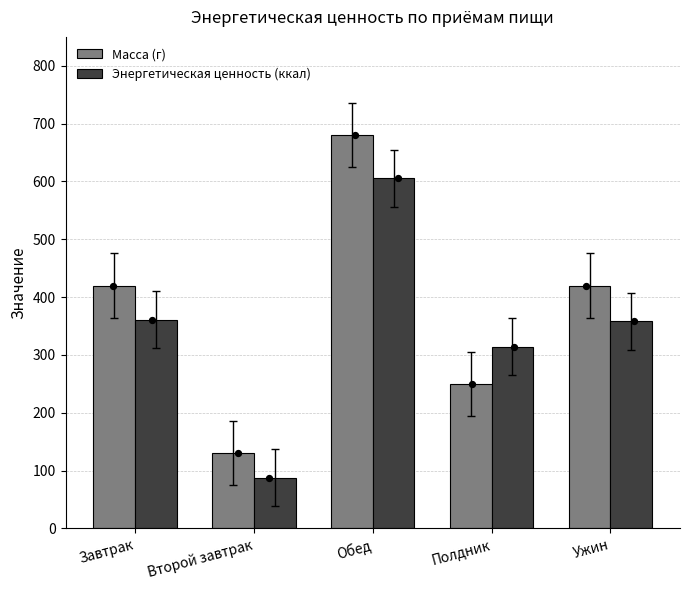

At which category is the sum across all series the highest?

Обед